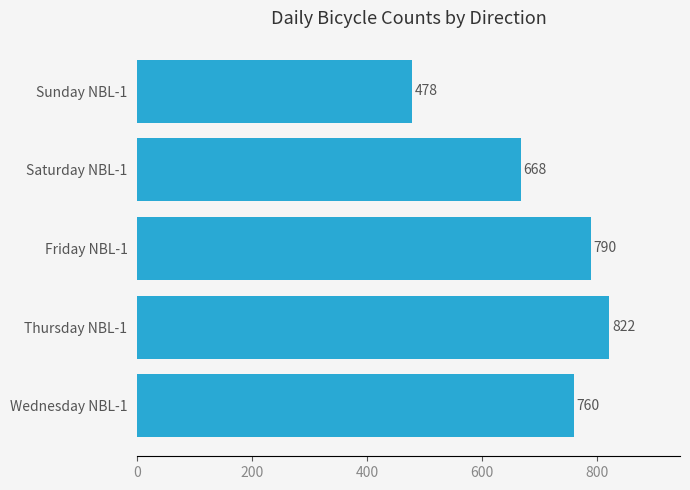

Which category has the highest value across all series?

Thursday NBL-1